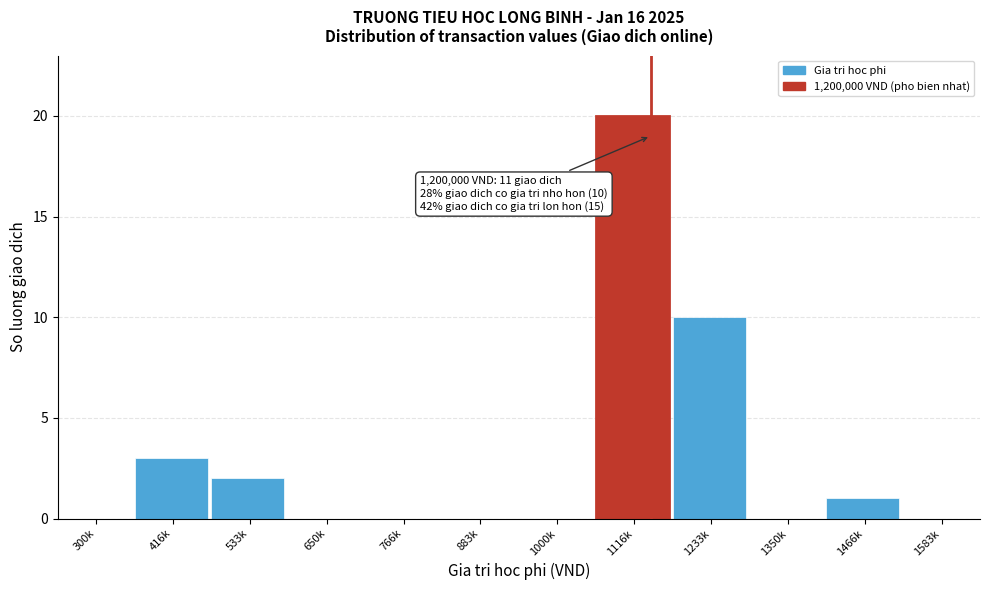

Reading right to left, transcribe all the data shown in this chart.

1583k=0	1466k=1	1350k=0	1233k=10	1116k=20	1000k=0	883k=0	766k=0	650k=0	533k=2	416k=3	300k=0